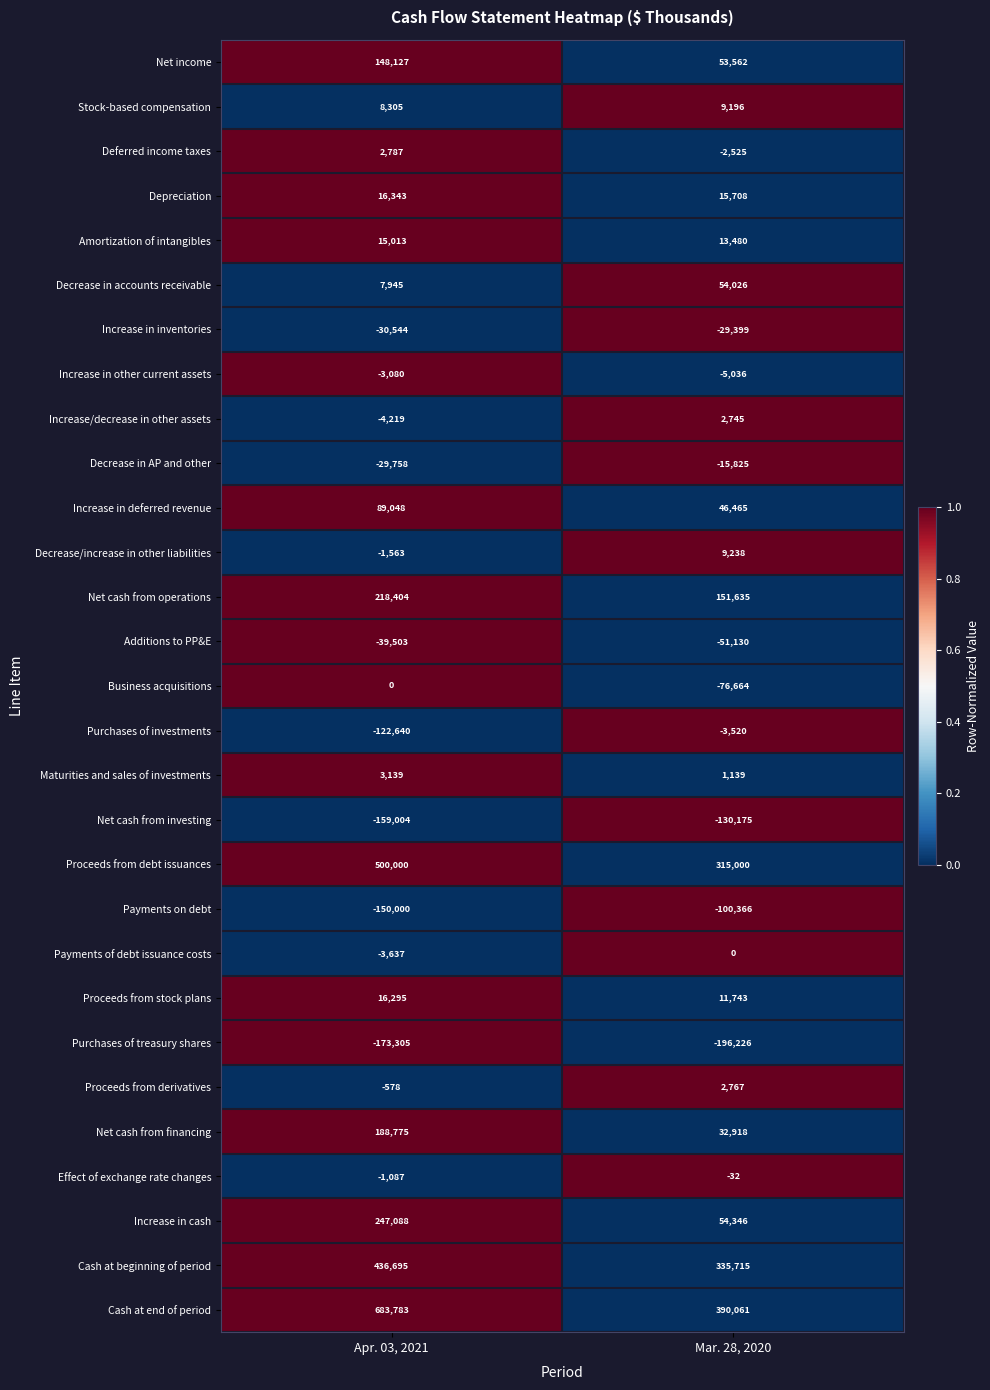

Is the value of Business acquisitions at Mar. 28, 2020 greater than the value of Net cash from financing at Apr. 03, 2021?

No